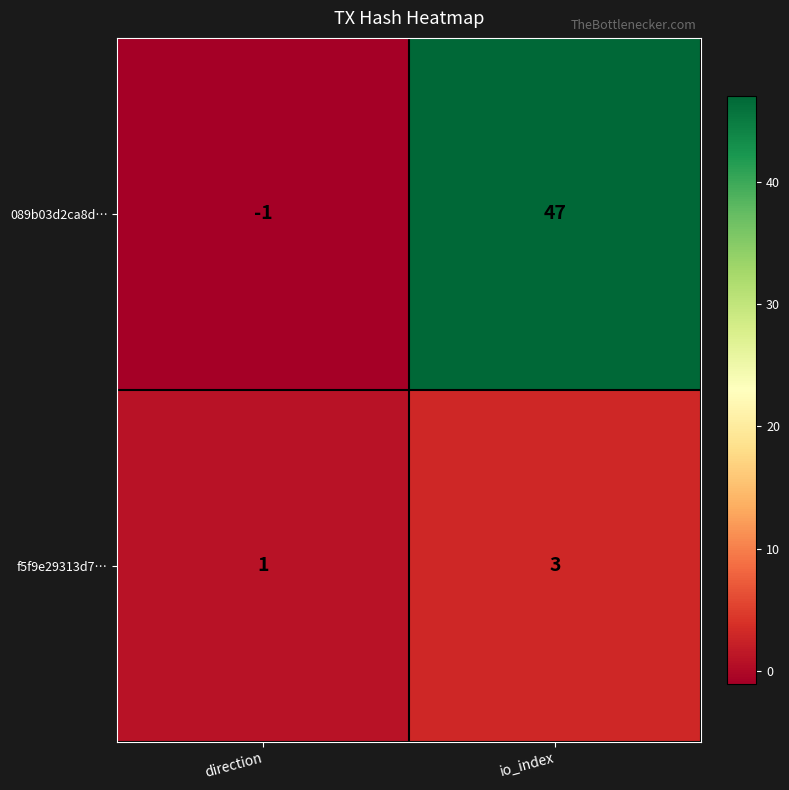

Between direction and io_index, which series saw the biggest shift?

089b03d2ca8d…